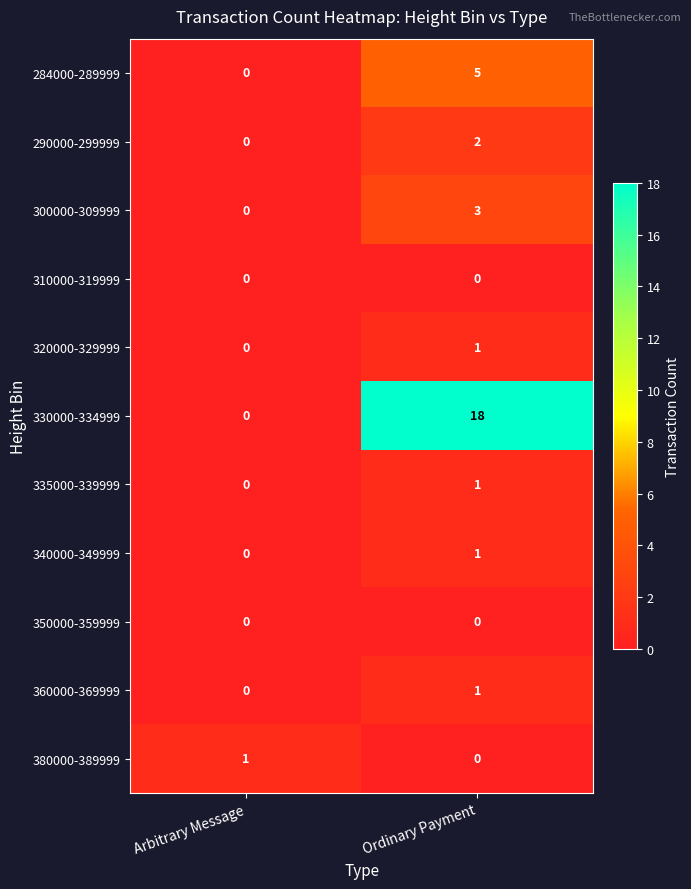

How many values in 320000-329999 are above zero?

1